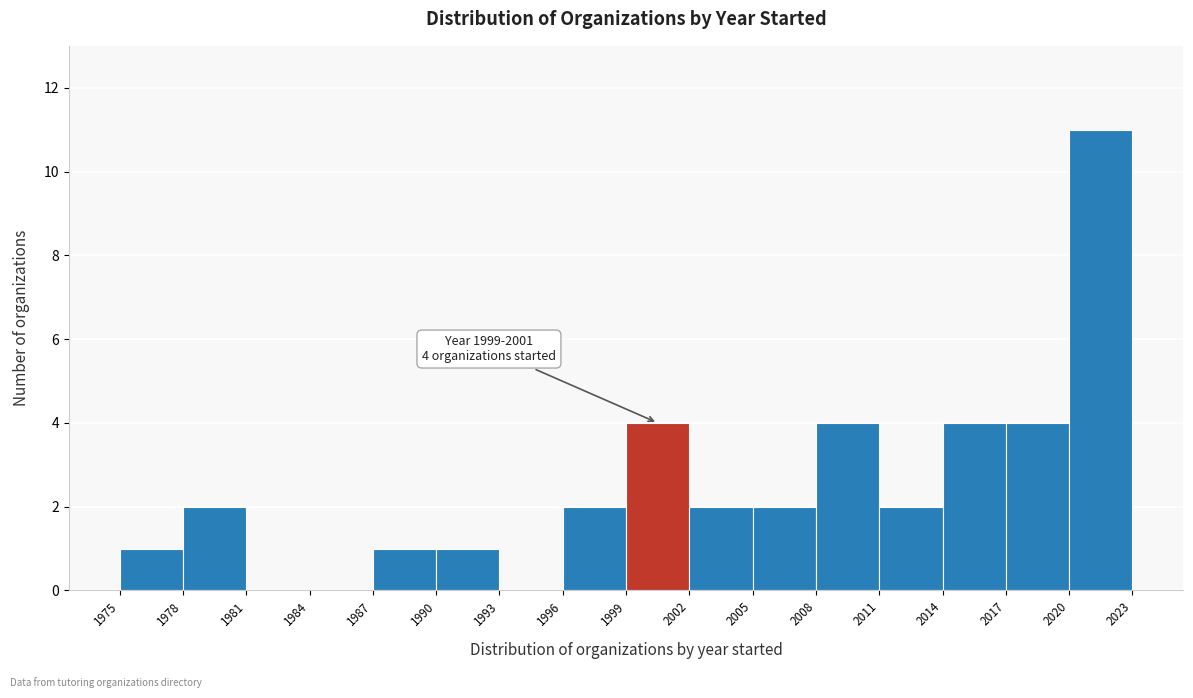

Which range on the x-axis has the tallest bar?

2020 to 2023